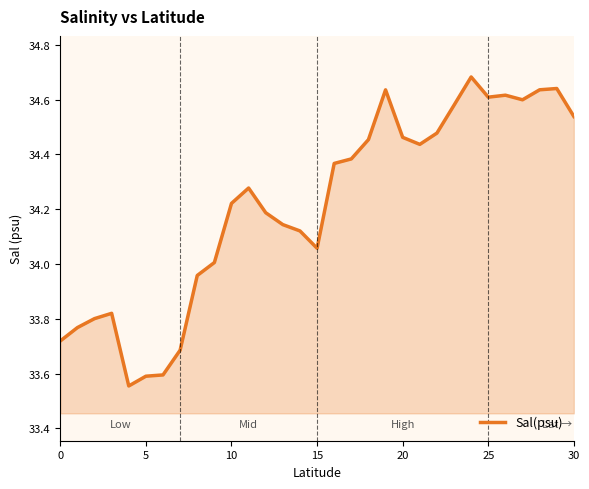

The value at 15 is 57.9. True or false?

False